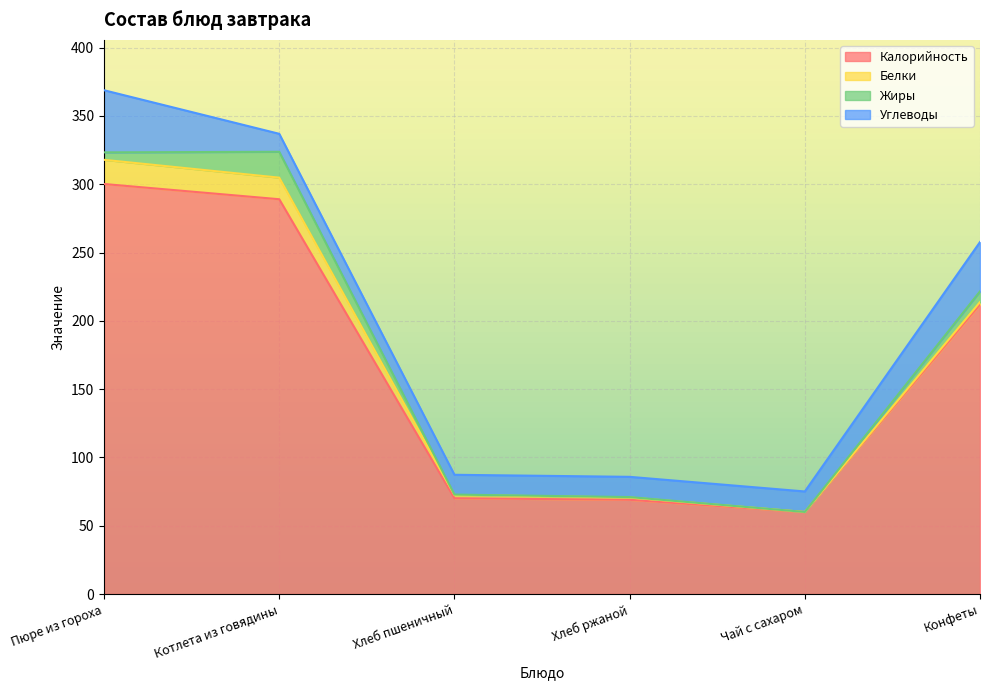

At which label is Калорийность closest to 180?

Конфеты